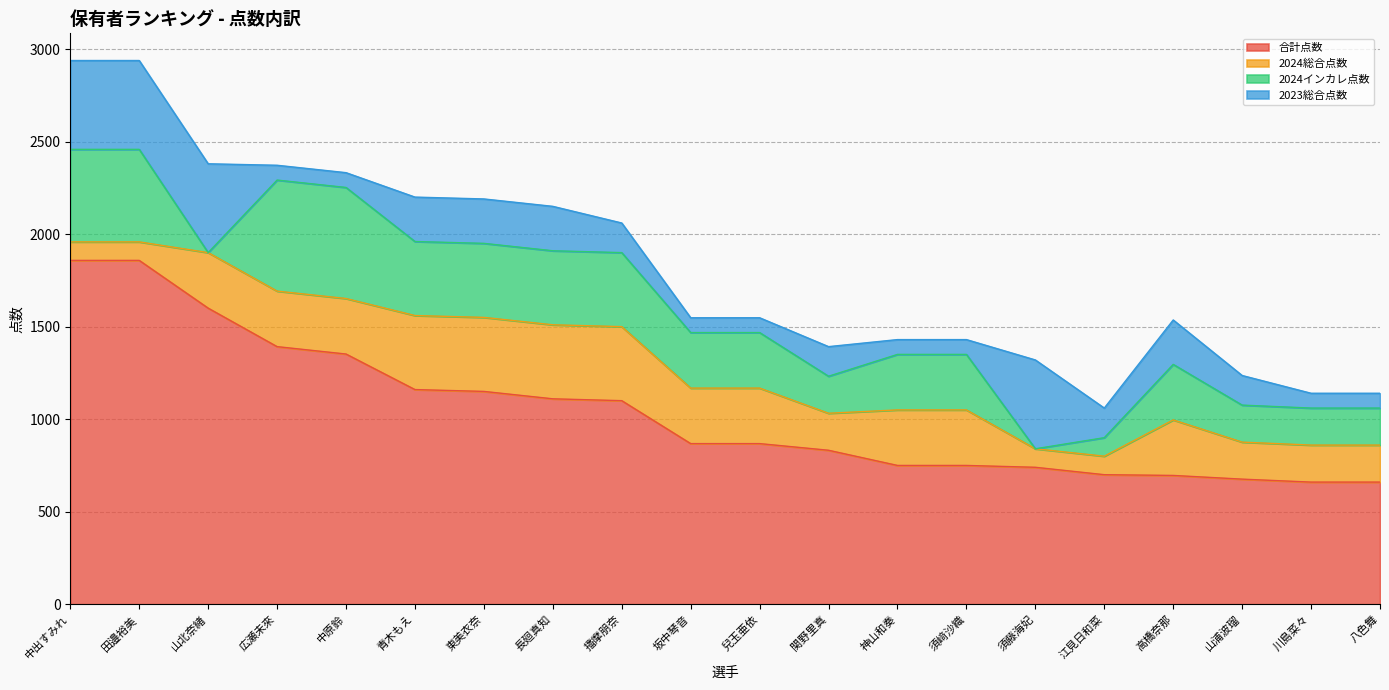

What is the total value across all series at 田邉裕美?

2938